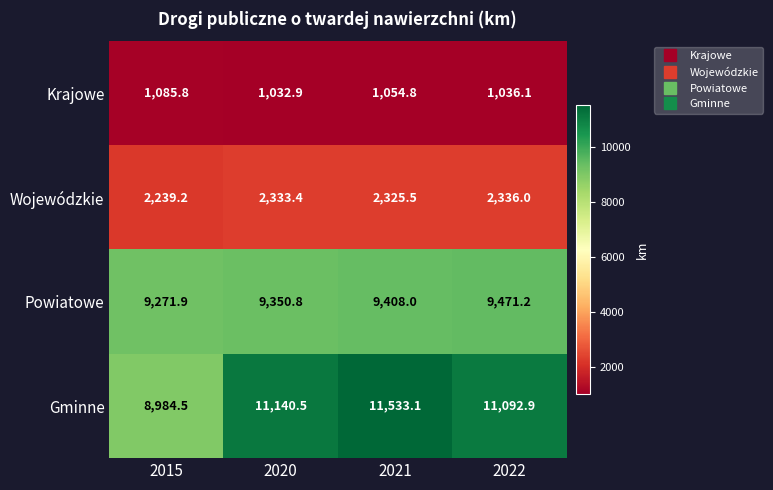

What is the sum of all Gminne values?

42751.0